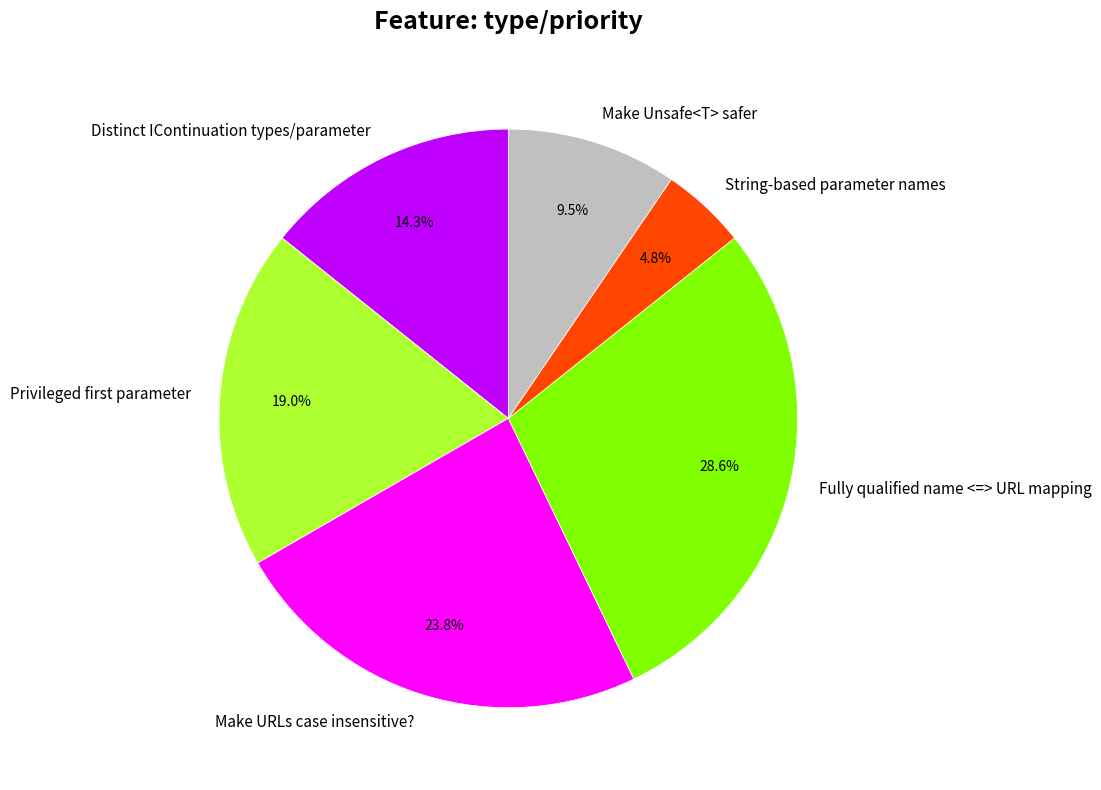

How many segments does this pie chart have?

6